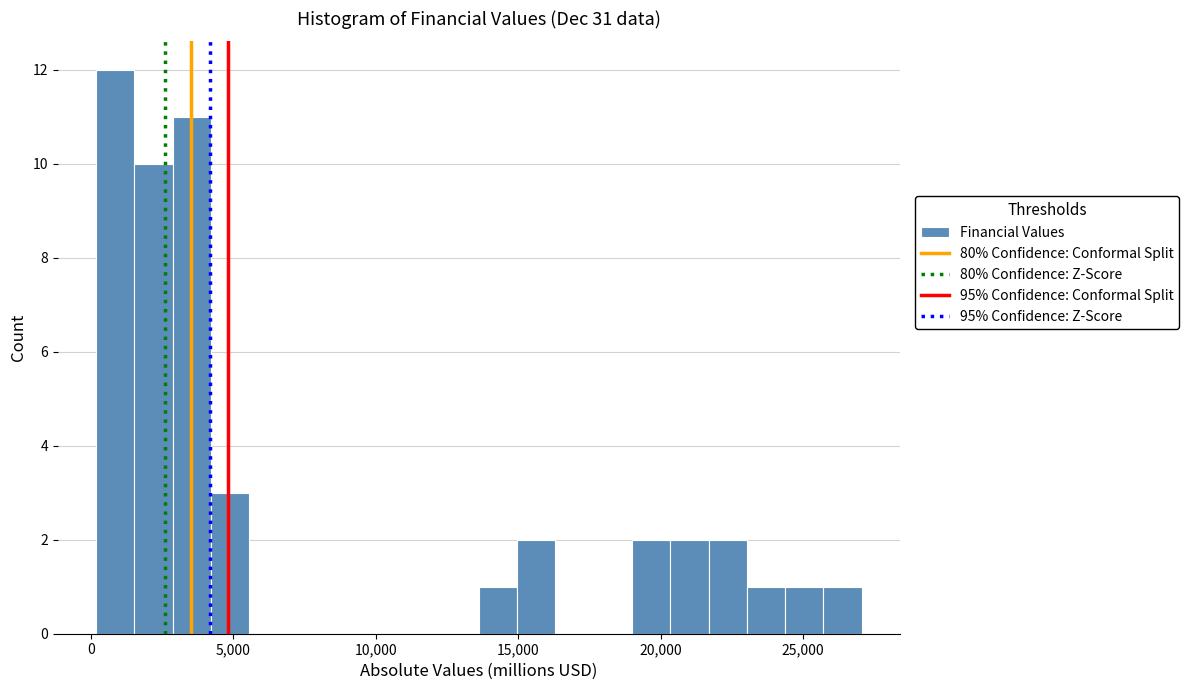

Around what value on the x-axis is the tallest bar? Give the approximate position of its centre, as read against the axis.

1000